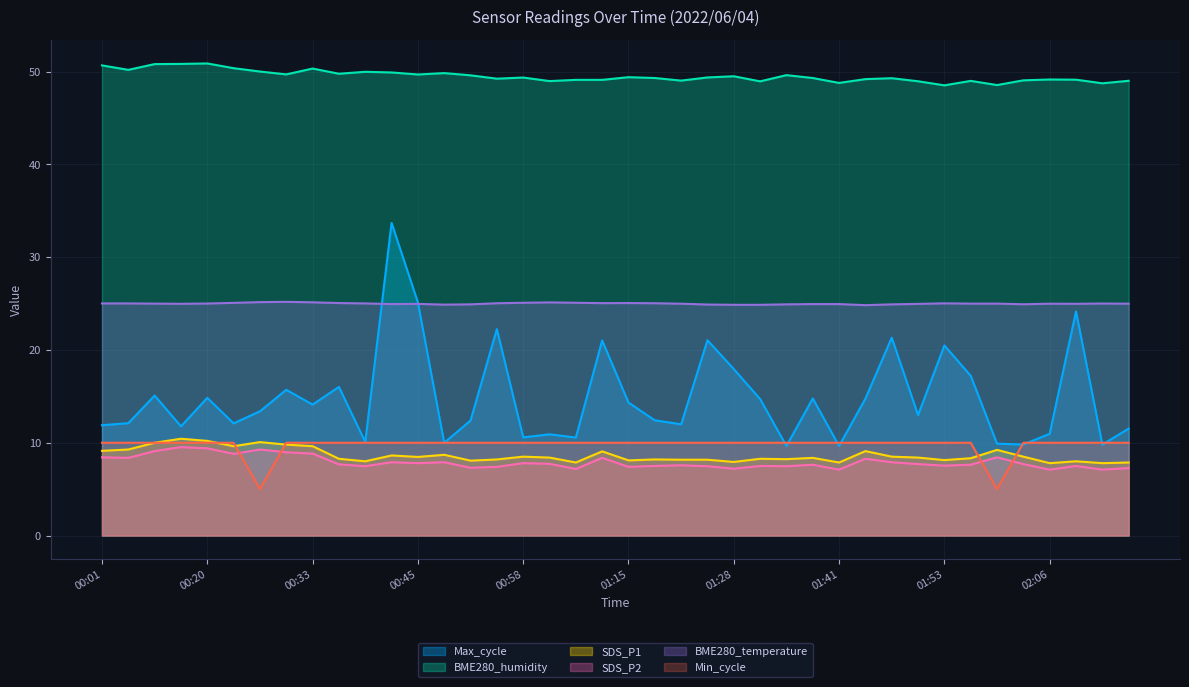

Reading left to right, list all the values displayed in this chart.

SDS_P1: 9.1	9.3	10.0	10.4	10.2	9.6	10.1	9.8	9.6	8.3	8.0	8.6	8.5	8.7	8.1	8.2	8.5	8.4	7.9	9.1	8.1	8.2	8.2	8.2	7.9	8.3	8.2	8.4	7.9	9.1	8.5	8.4	8.1	8.3	9.2	8.5	7.8	8.0	7.8	7.9
SDS_P2: 8.4	8.4	9.1	9.5	9.4	8.8	9.3	9.0	8.8	7.7	7.5	7.9	7.8	7.9	7.3	7.4	7.8	7.7	7.2	8.4	7.4	7.5	7.6	7.5	7.2	7.5	7.5	7.6	7.1	8.3	7.9	7.7	7.5	7.6	8.4	7.7	7.1	7.5	7.1	7.3
BME280_humidity: 50.7	50.2	50.8	50.8	50.9	50.4	50.0	49.7	50.3	49.8	50.0	49.9	49.7	49.9	49.6	49.2	49.4	49.0	49.1	49.1	49.4	49.3	49.0	49.4	49.5	49.0	49.6	49.3	48.8	49.2	49.3	49.0	48.5	49.0	48.6	49.1	49.2	49.1	48.8	49.0
BME280_temperature: 25.0	25.0	25.0	25.0	25.0	25.1	25.2	25.2	25.1	25.1	25.0	24.9	25.0	24.9	24.9	25.0	25.1	25.1	25.1	25.1	25.1	25.0	25.0	24.9	24.9	24.9	24.9	24.9	24.9	24.8	24.9	25.0	25.0	25.0	25.0	24.9	25.0	25.0	25.0	25.0
Min_cycle: 10.0	10.0	10.0	10.0	10.0	10.0	5.0	10.0	10.0	10.0	10.0	10.0	10.0	10.0	10.0	10.0	10.0	10.0	10.0	10.0	10.0	10.0	10.0	10.0	10.0	10.0	10.0	10.0	10.0	10.0	10.0	10.0	10.0	10.0	5.0	10.0	10.0	10.0	10.0	10.0
Max_cycle: 11.9	12.1	15.1	11.8	14.8	12.1	13.4	15.7	14.1	16.0	10.1	33.7	25.1	10.0	12.4	22.2	10.6	10.9	10.6	21.0	14.3	12.4	12.0	21.1	17.9	14.7	9.7	14.8	9.7	14.8	21.3	13.0	20.5	17.2	9.9	9.8	11.0	24.2	9.8	11.5